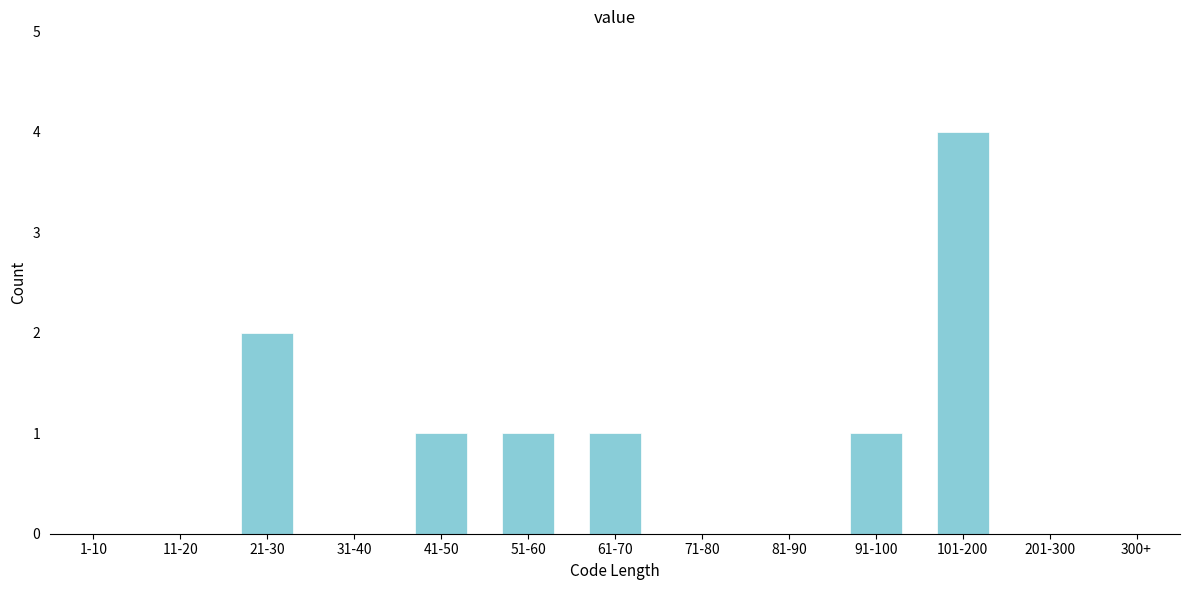

Reading left to right, list all the values displayed in this chart.

1-10=0	11-20=0	21-30=2	31-40=0	41-50=1	51-60=1	61-70=1	71-80=0	81-90=0	91-100=1	101-200=4	201-300=0	300+=0